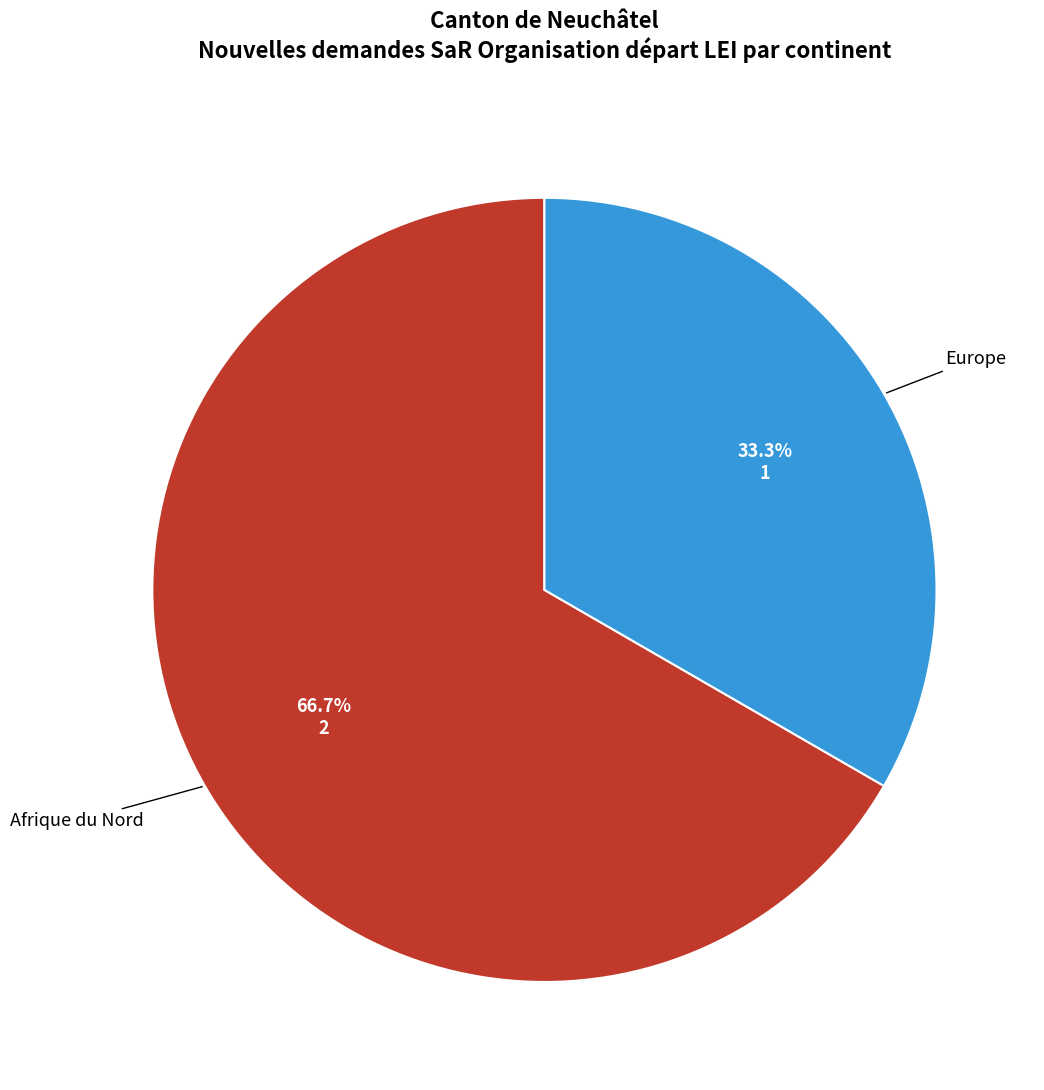

How many slices are in this pie chart?

2